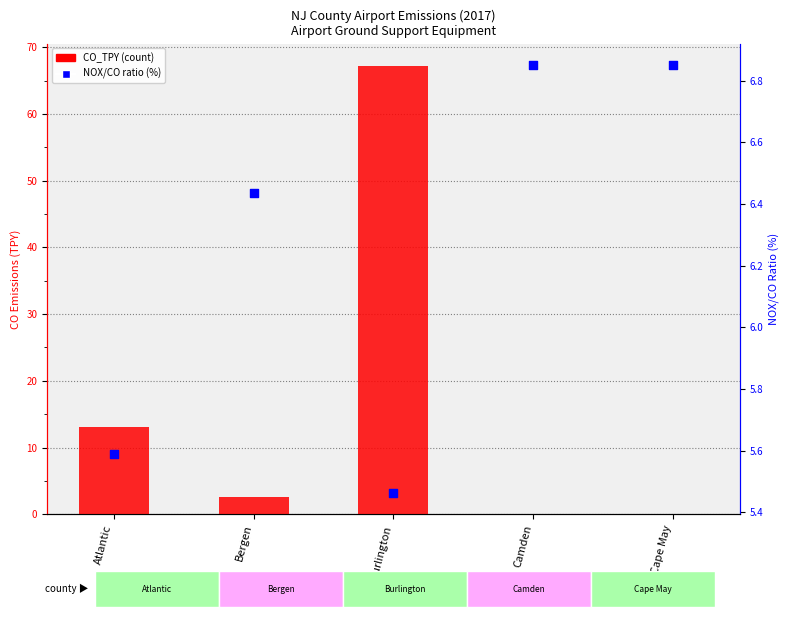

At how many categories does at least one series exceed 1?

5